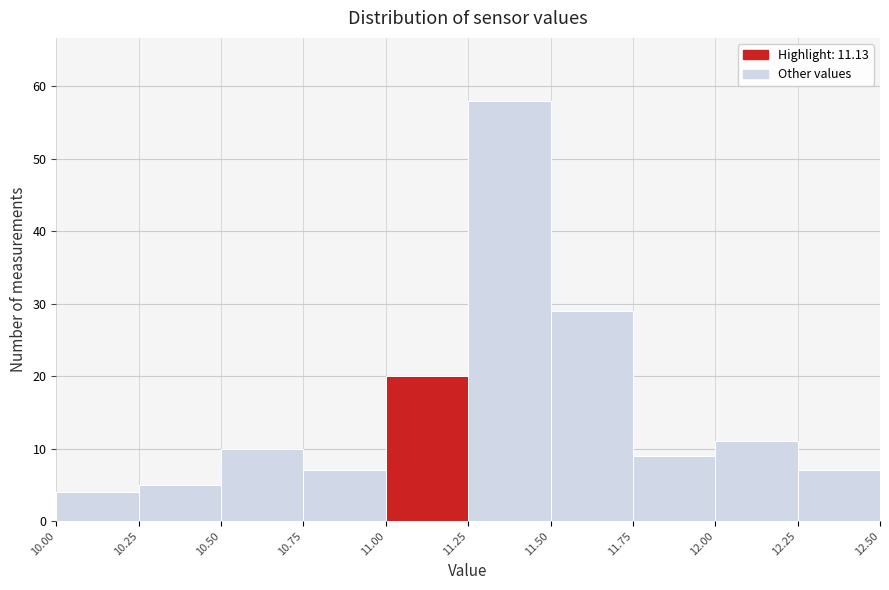

Which range on the x-axis has the tallest bar?

11.25 to 11.50